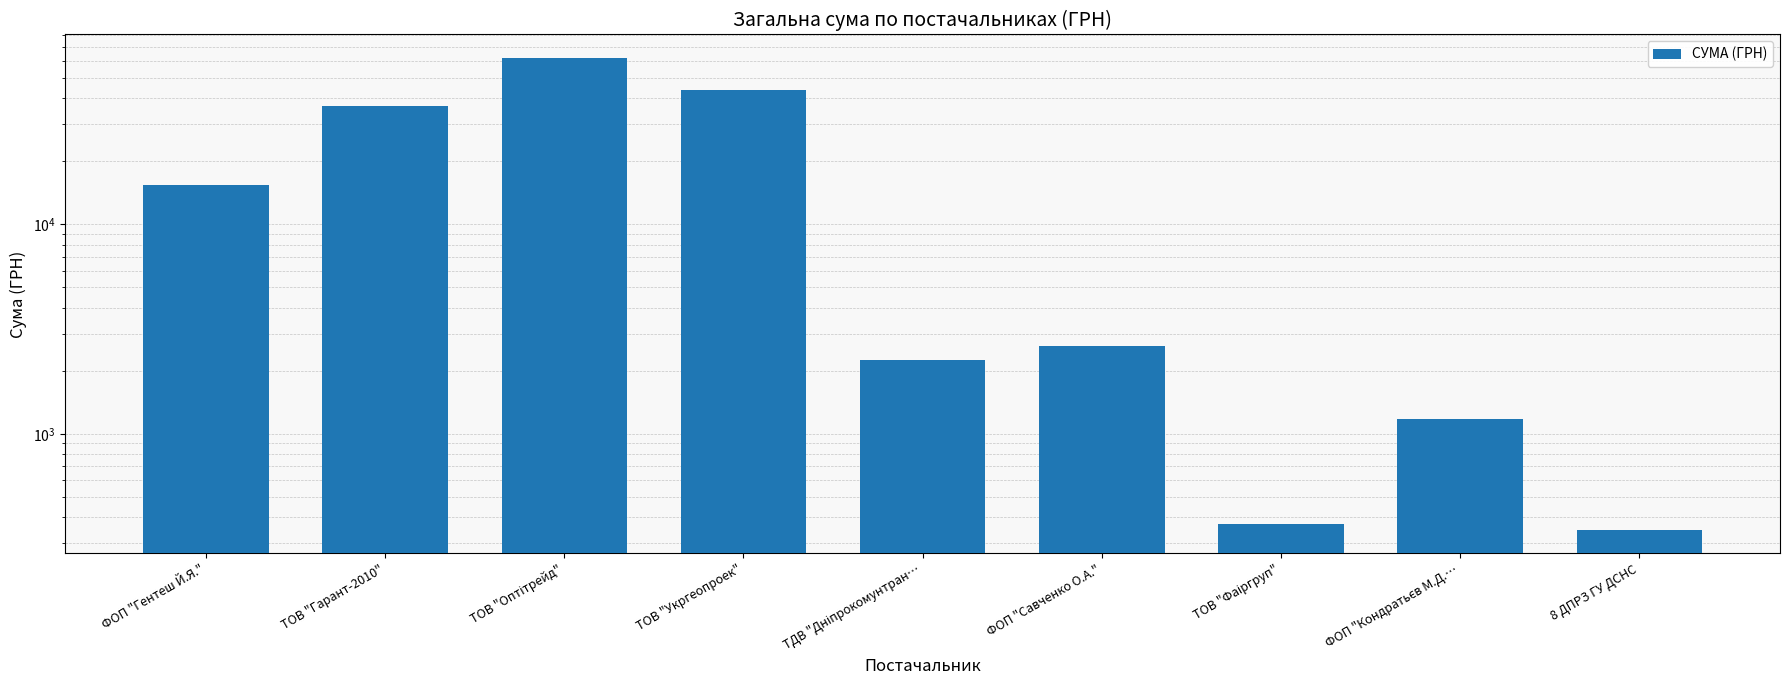

What is the difference between the second highest and second lowest values?

43572.8